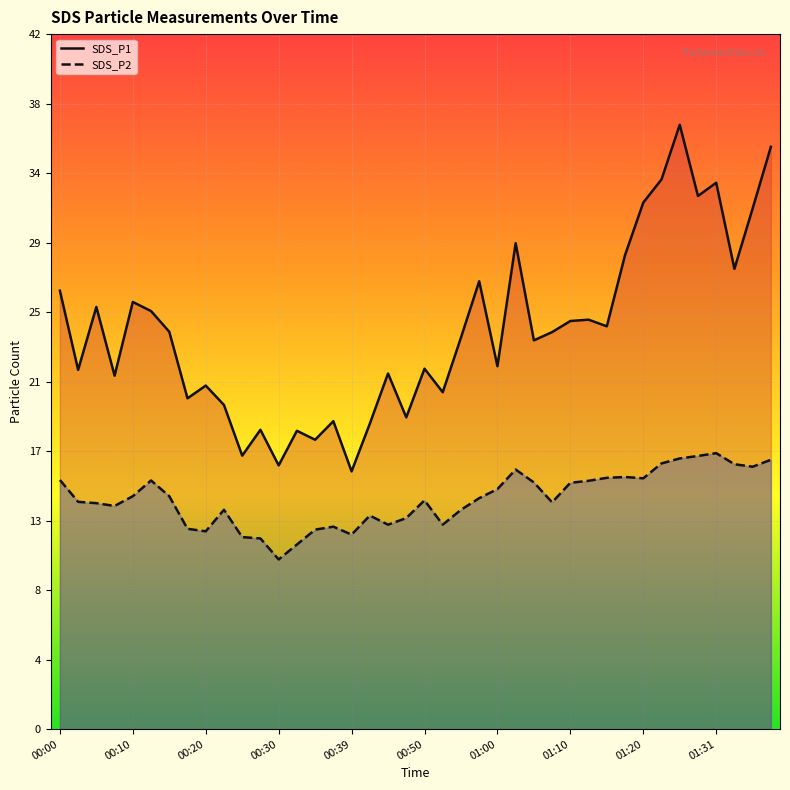

What is the average value of the SDS_P2 series?

13.9